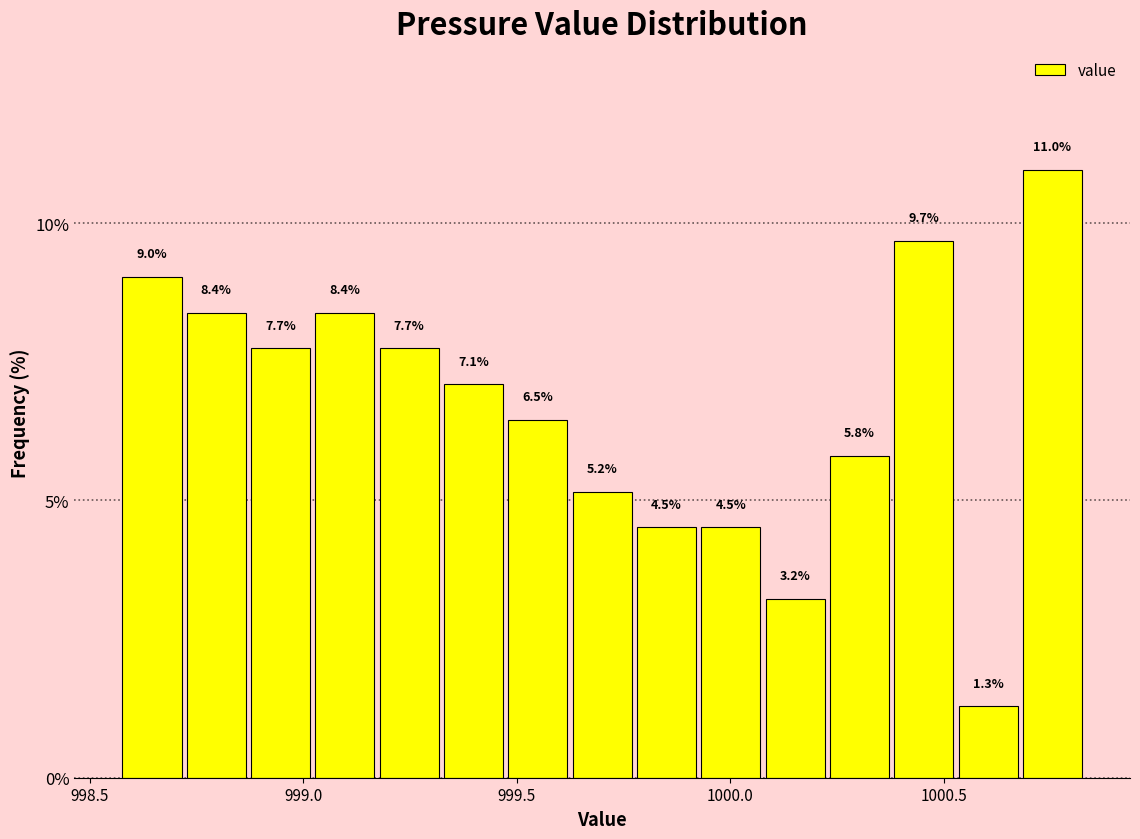

Around what value on the x-axis is the tallest bar? Give the approximate position of its centre, as read against the axis.

1000.75